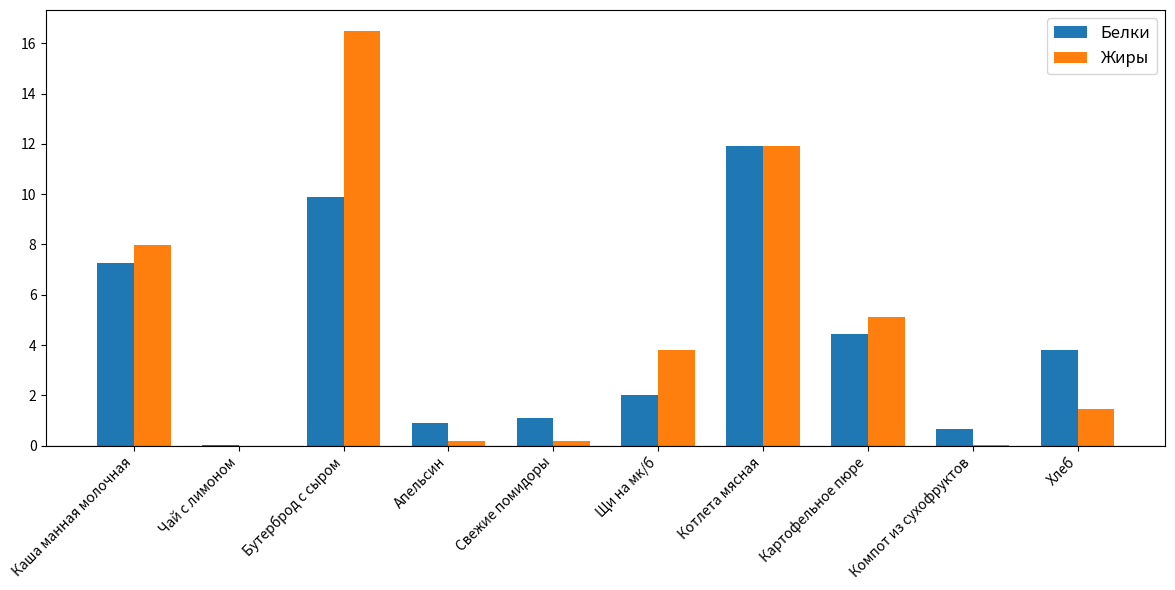

What is the total value across all series at Бутерброд с сыром?

26.4